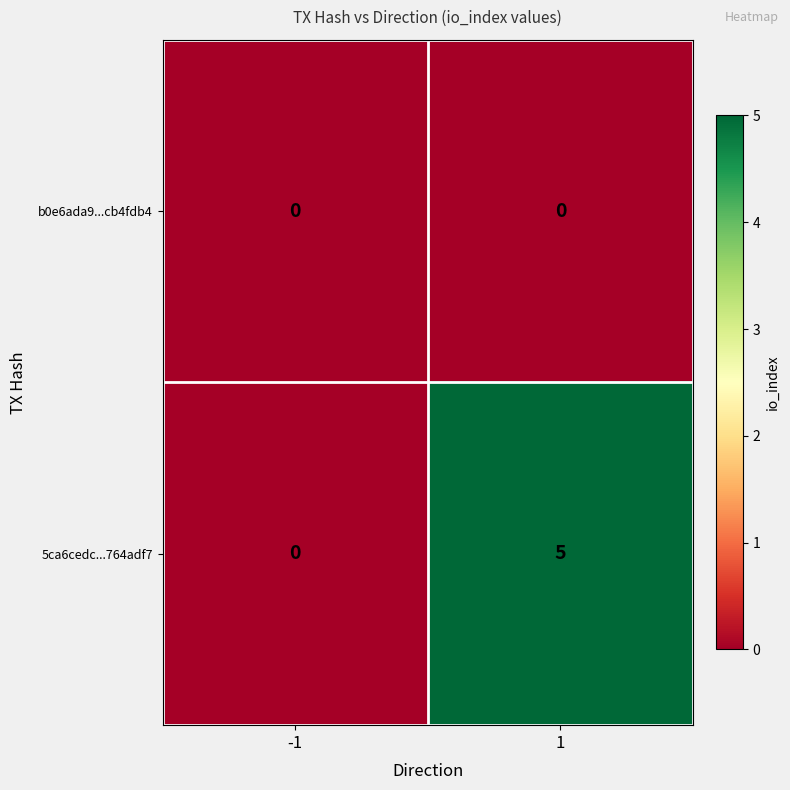

What is the maximum value shown in the chart?

5